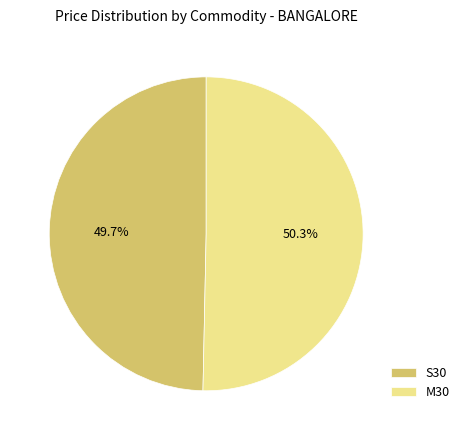

What is the ratio of the value at S30 to the value at M30?

1.0